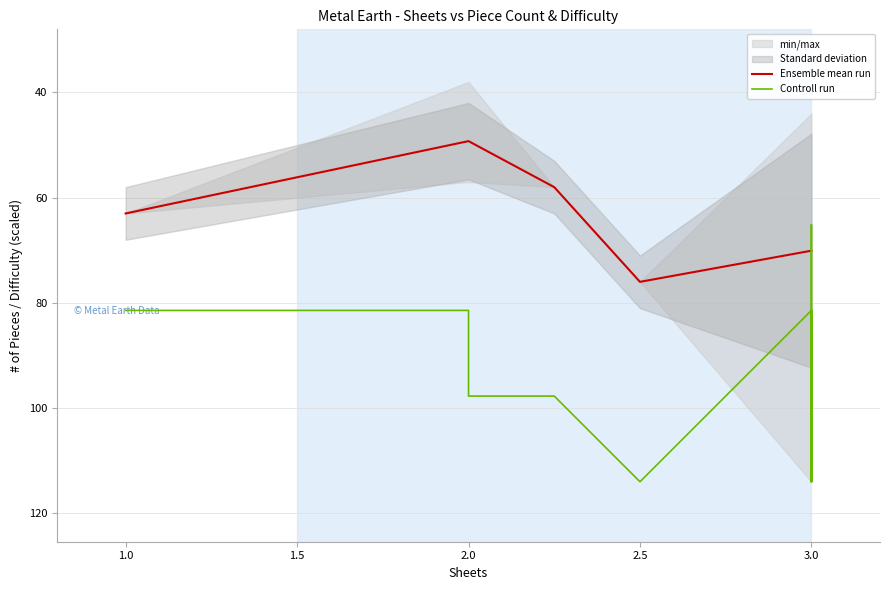

What is the highest value of the Ensemble mean run series?

76.0